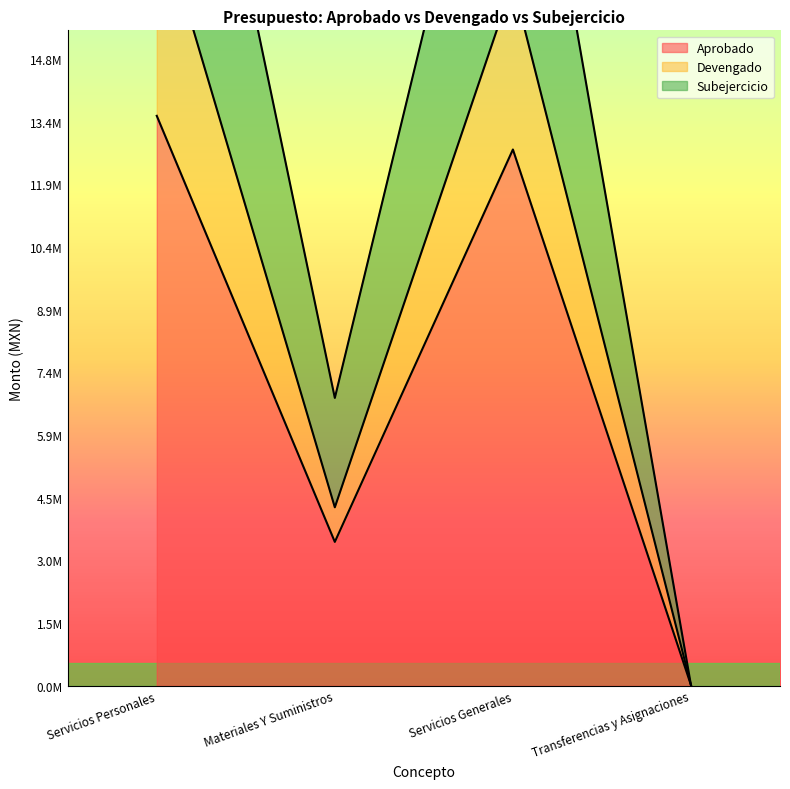

Reading left to right, list all the values displayed in this chart.

Aprobado: 13489245.0	3403871.7	12692150.0	15000.0
Devengado: 18446075.2	4222863.9	16638743.3	15000.0
Subejercicio: 26978490.1	6811743.4	24207158.2	15000.0